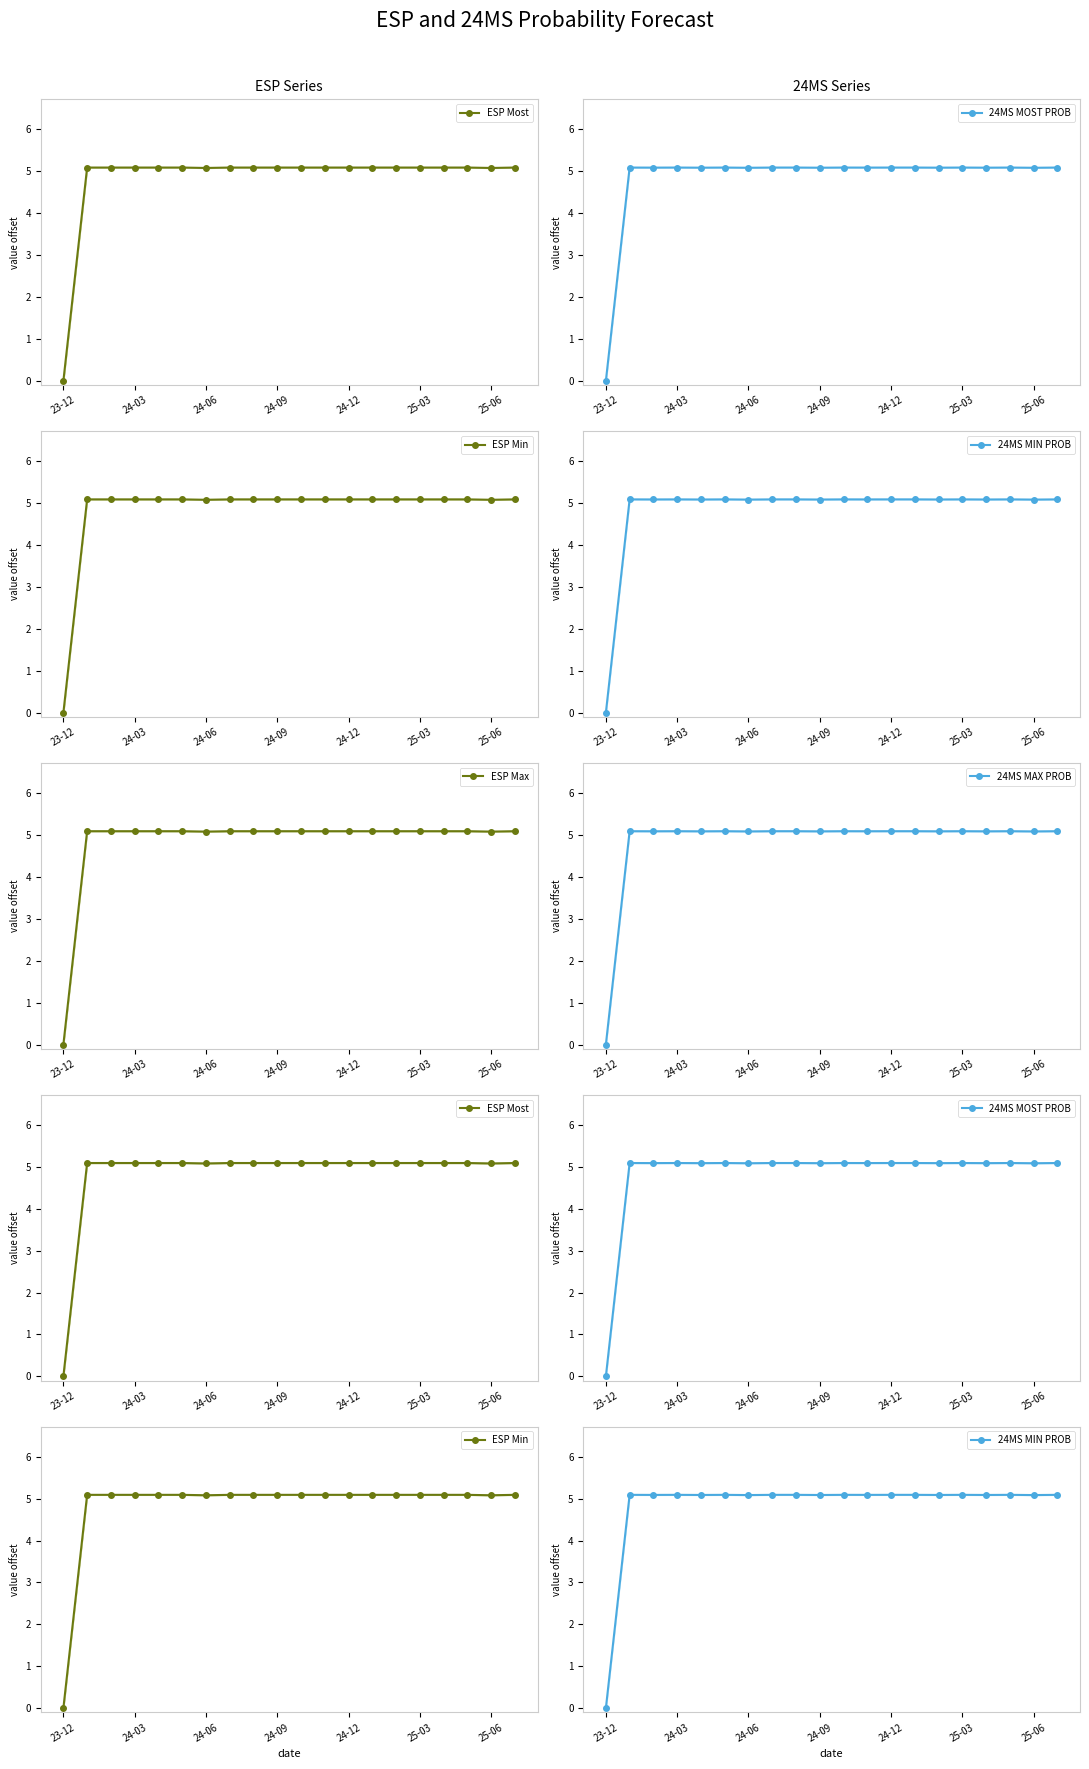

What is the label of the 12th point from the left?

11